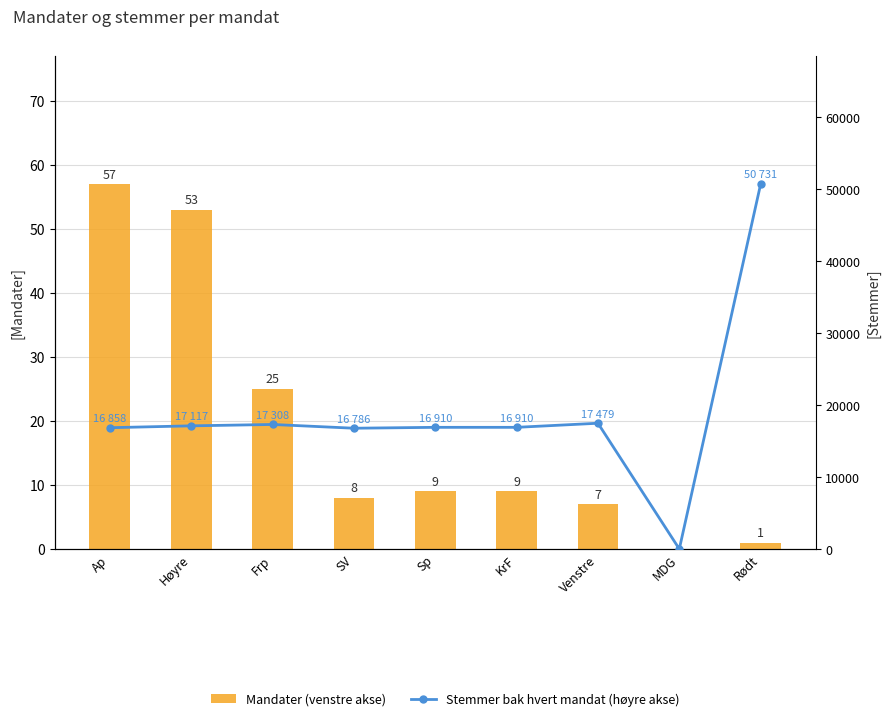

What is the greatest value displayed?

50731